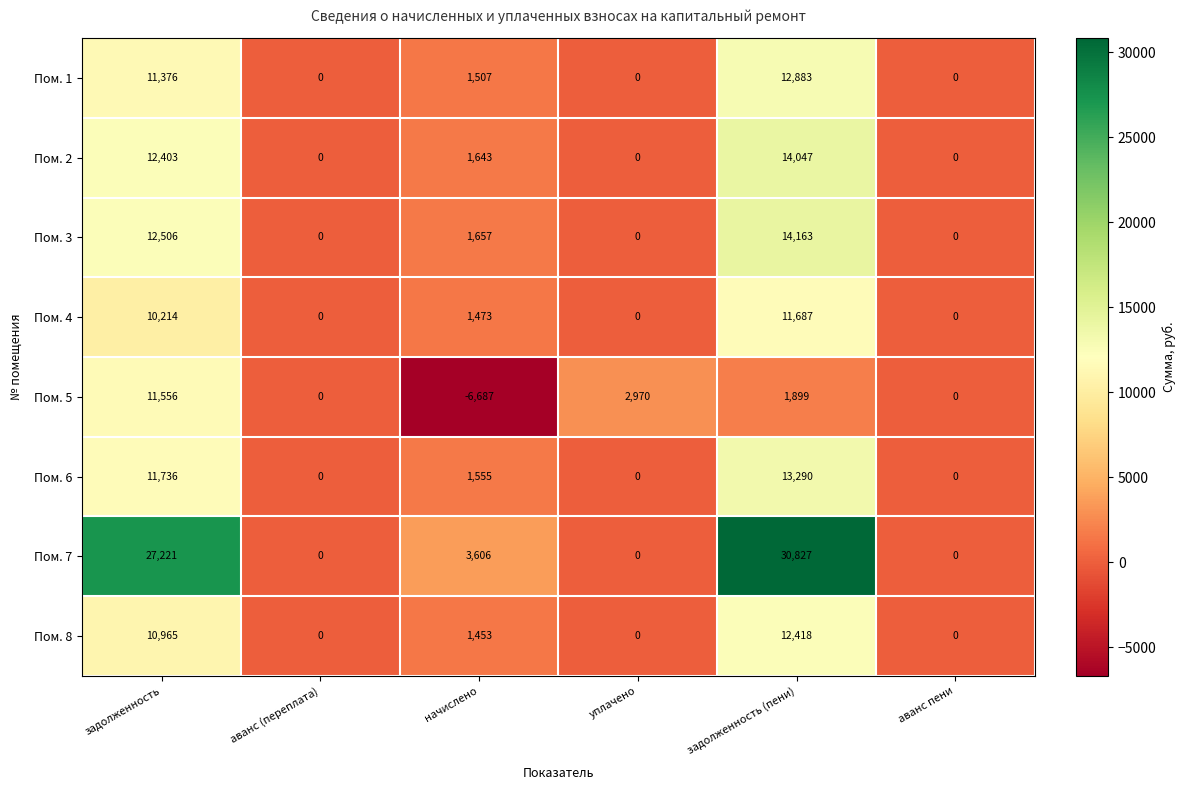

What is the minimum value shown in the chart?

-6687